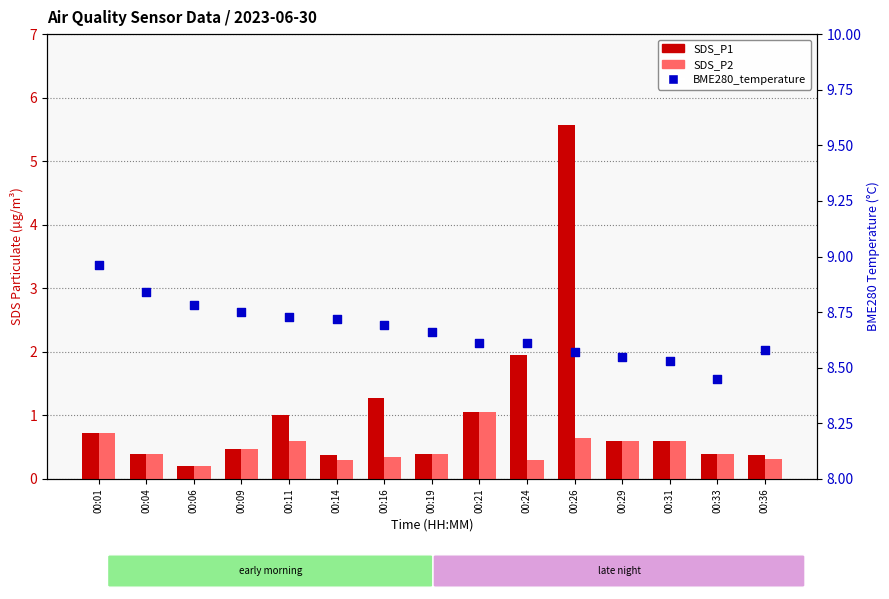

Which series contains the lowest Y value?

SDS_P1